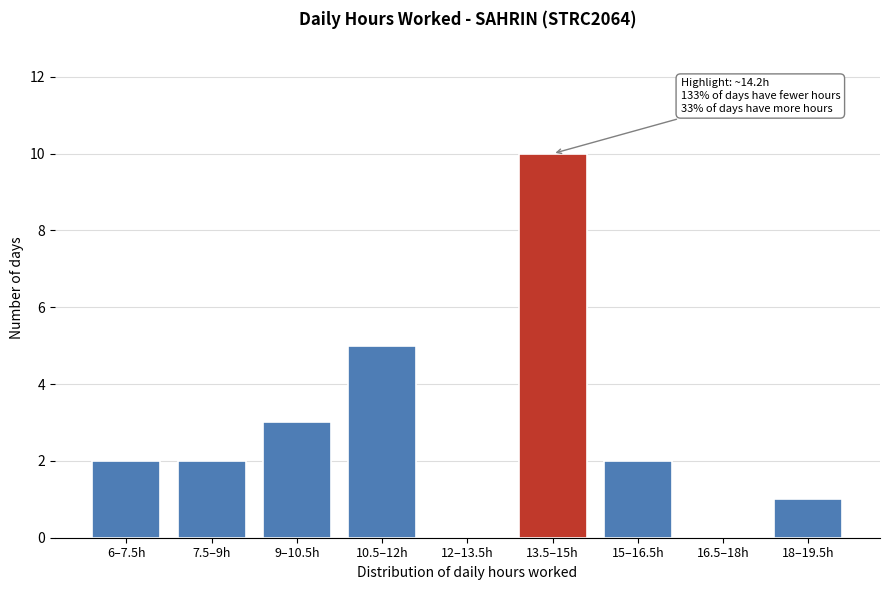

Reading left to right, transcribe all the data shown in this chart.

6–7.5h=2	7.5–9h=2	9–10.5h=3	10.5–12h=5	12–13.5h=0	13.5–15h=10	15–16.5h=2	16.5–18h=0	18–19.5h=1